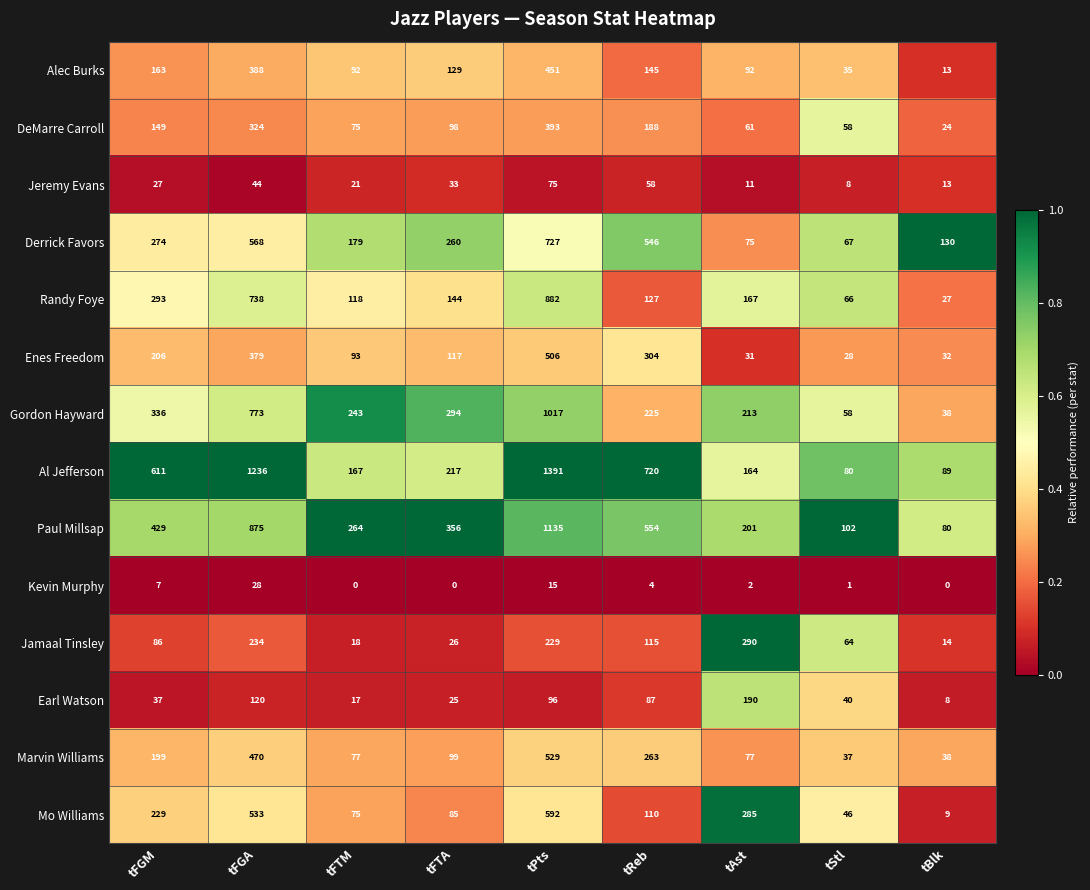

Is it true that Gordon Hayward equals 105 at tFTA?

False